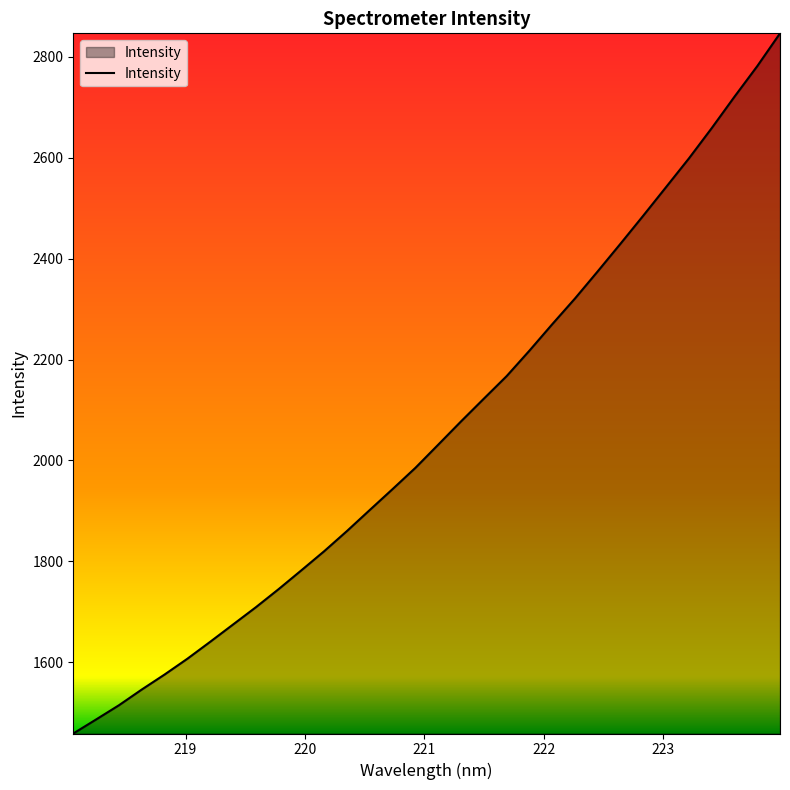

What is the minimum value shown in the chart?

1458.7